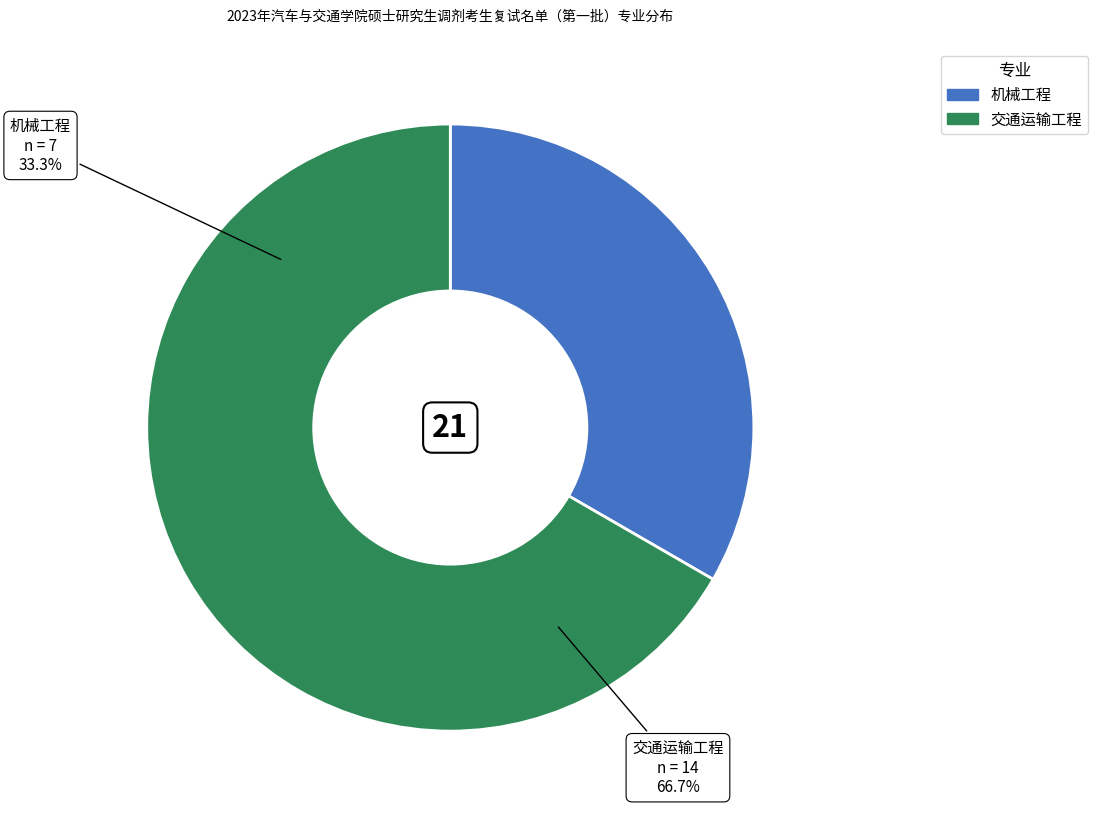

Is 交通运输工程 the majority of the pie?

Yes